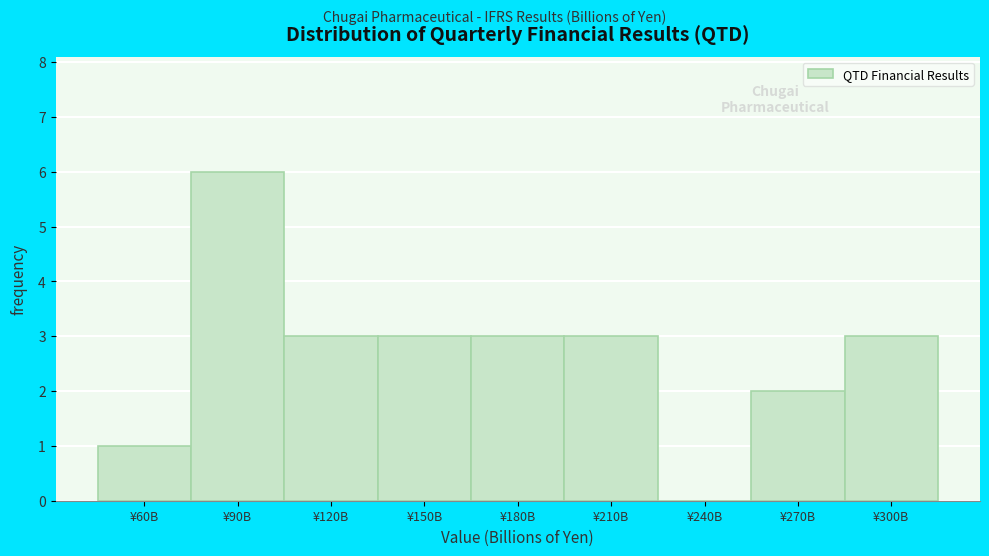

Reading left to right, extract all data points from this chart.

¥60B=1	¥90B=6	¥120B=3	¥150B=3	¥180B=3	¥210B=3	¥240B=0	¥270B=2	¥300B=3